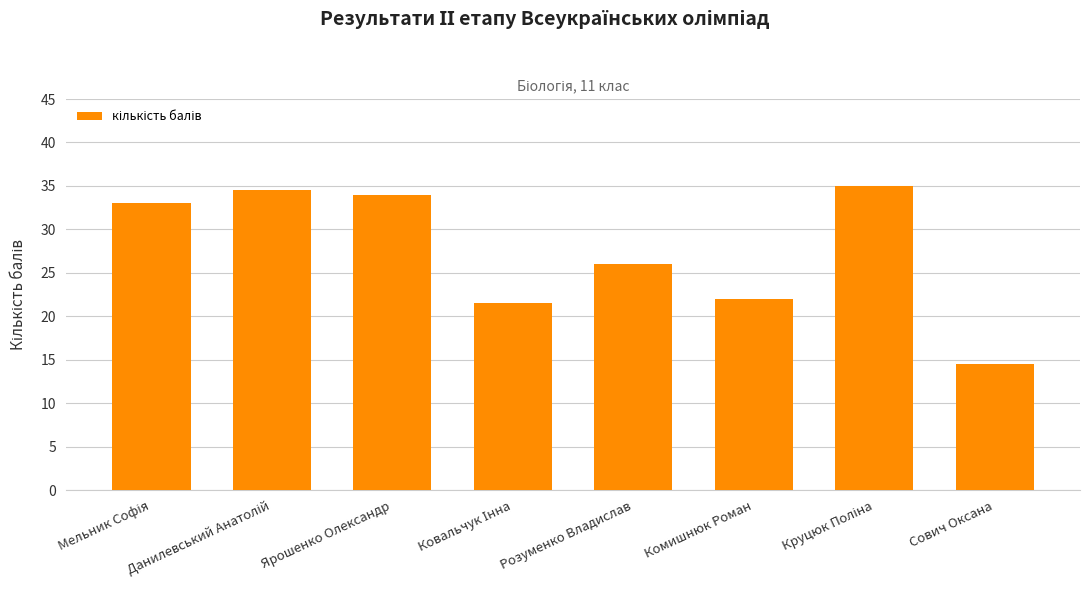

How many values are below 33?

4